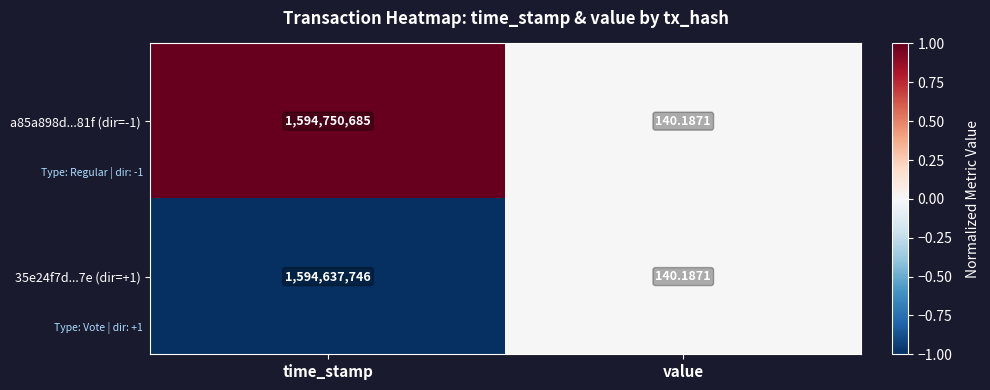

At which category does the chart reach its minimum across all series?

value